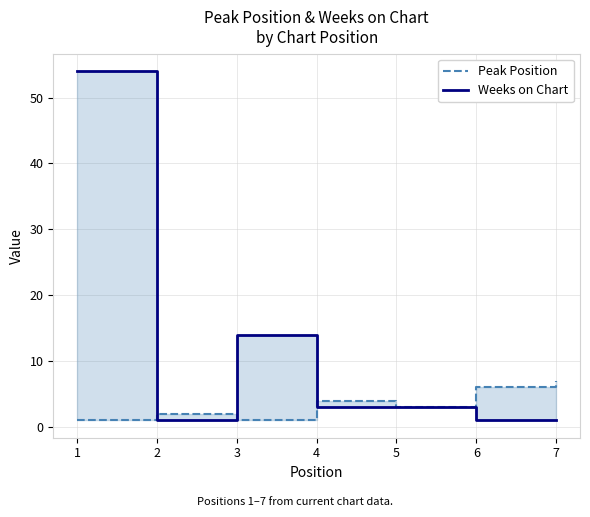

Rank the series by their average value, from lowest to highest.

Peak Position, Weeks on Chart